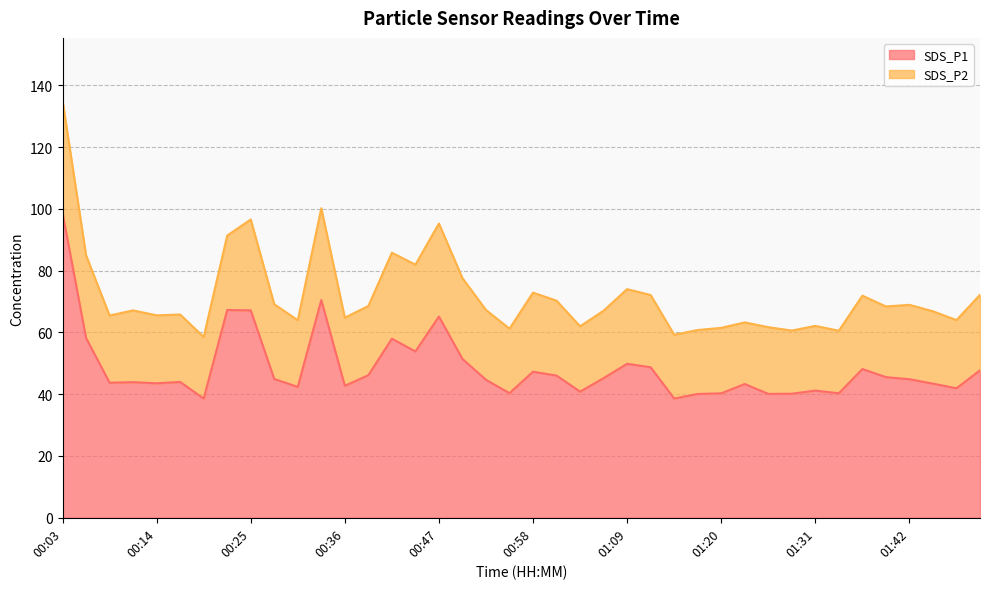

Does the chart display data point markers on the line(s)?

No